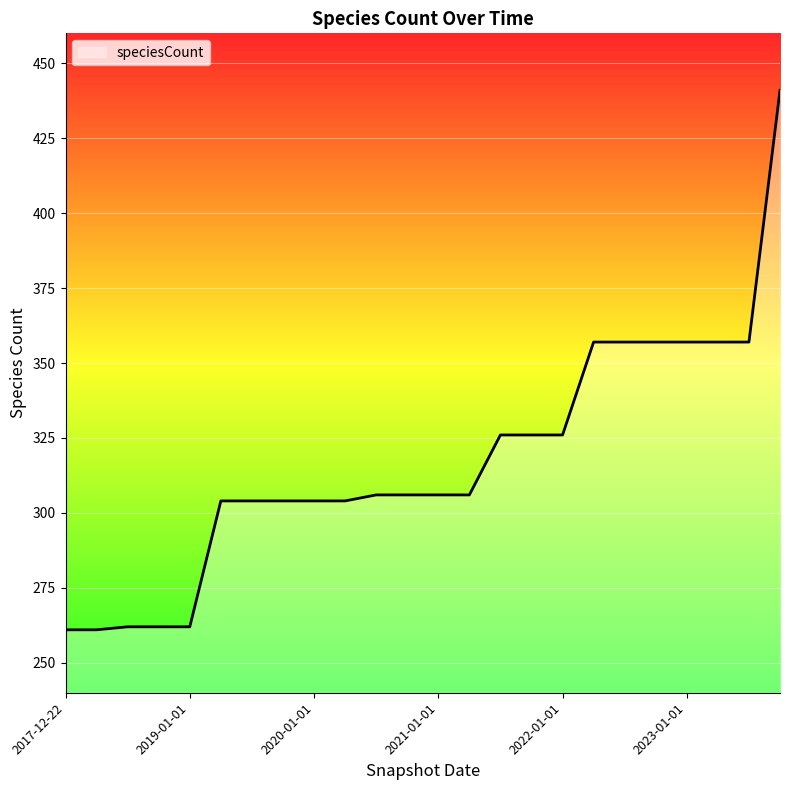

What is the minimum value shown in the chart?

261